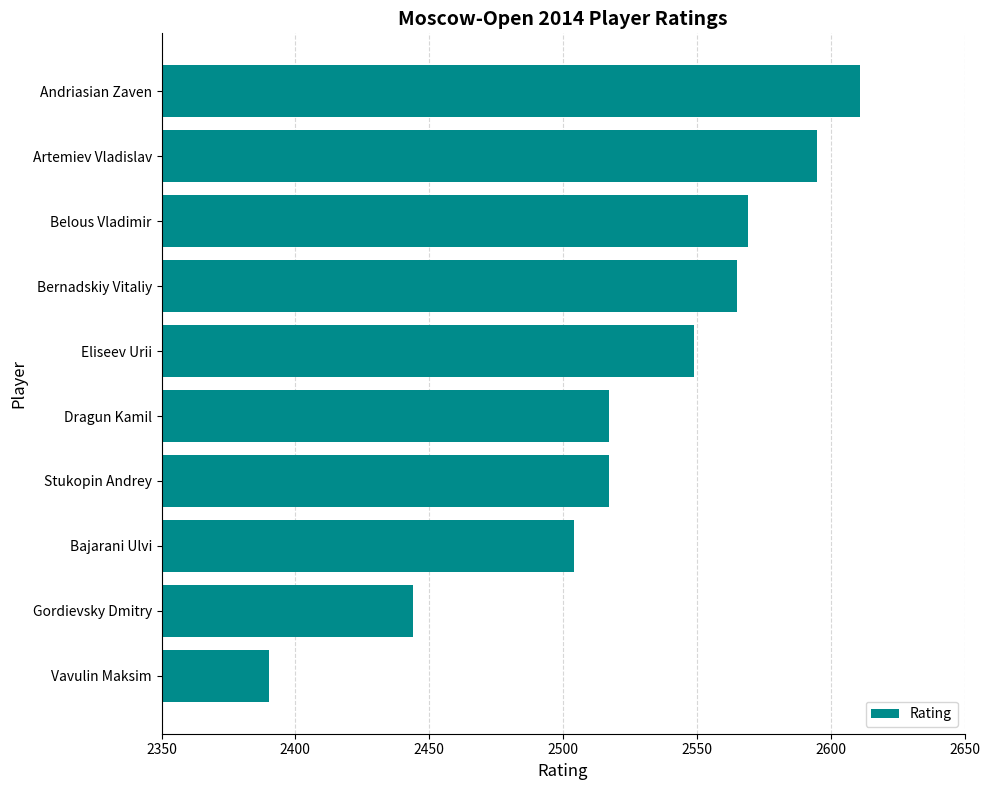

What is the ratio of the value at Stukopin Andrey to the value at Artemiev Vladislav?

1.0